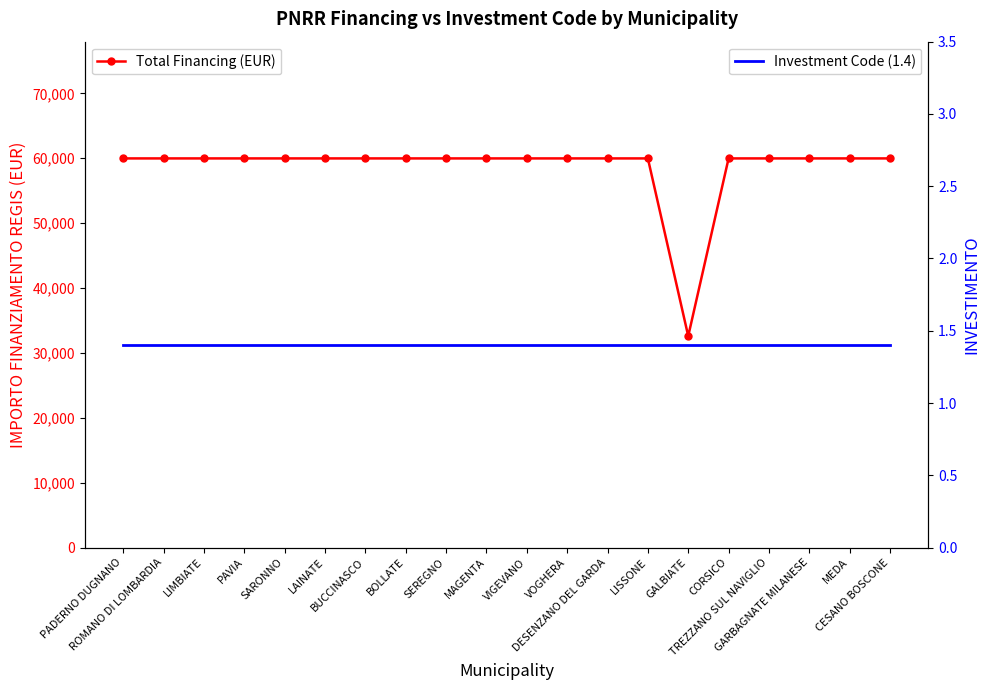

Which has a higher value, VOGHERA or BOLLATE?

VOGHERA